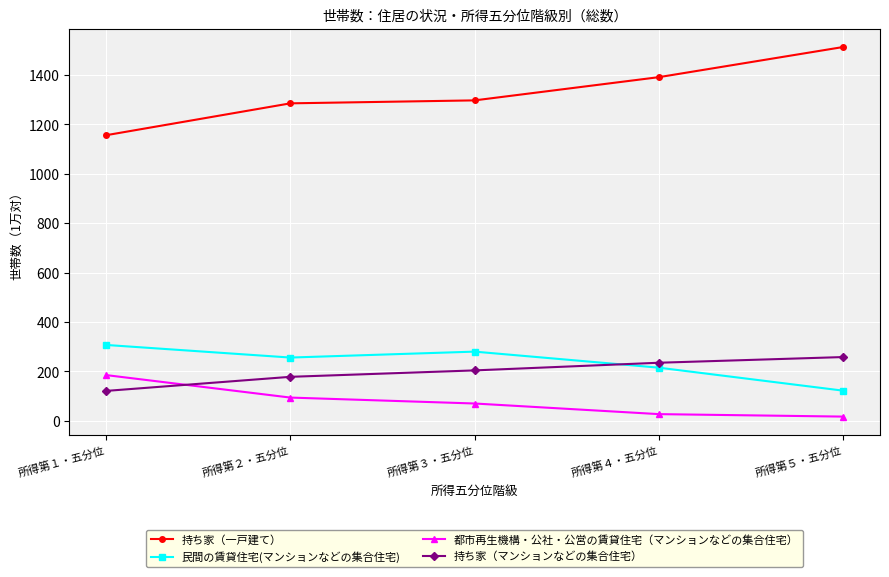

True or false: 都市再生機構・公社・公営の賃貸住宅（マンションなどの集合住宅） and 民間の賃貸住宅(マンションなどの集合住宅) intersect in this chart.

False